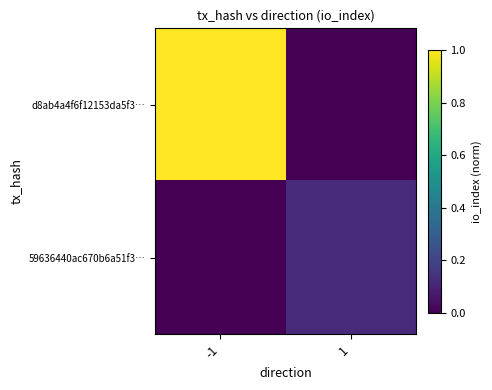

Which has a higher value, 1 or -1?

-1